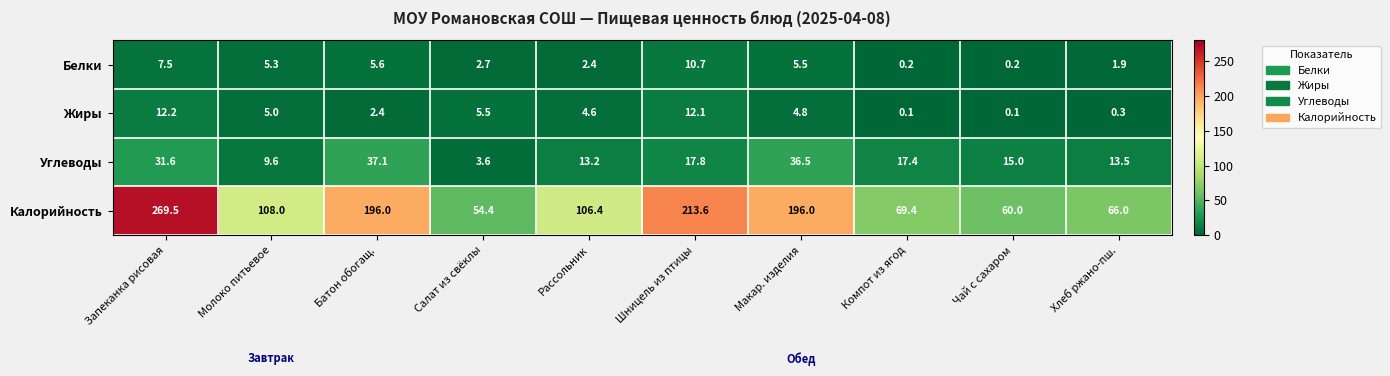

What is the sum of the Жиры values at Запеканка рисовая and Компот из ягод?

12.3